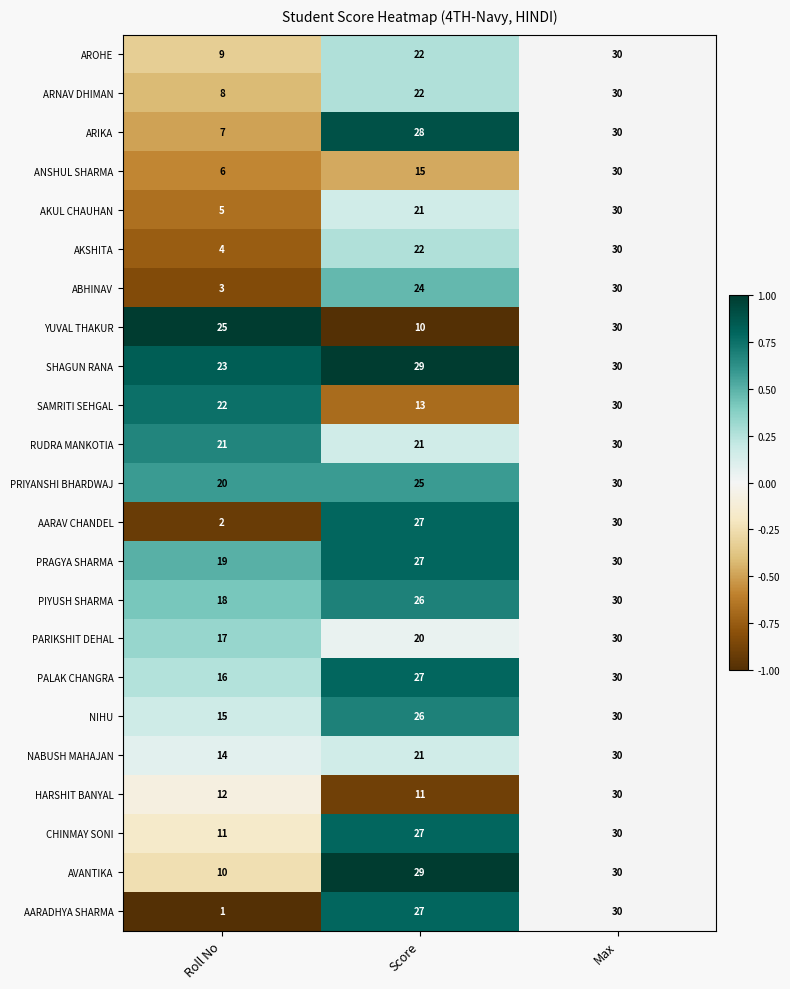

Is it true that ARIKA equals 7 at Roll No?

True